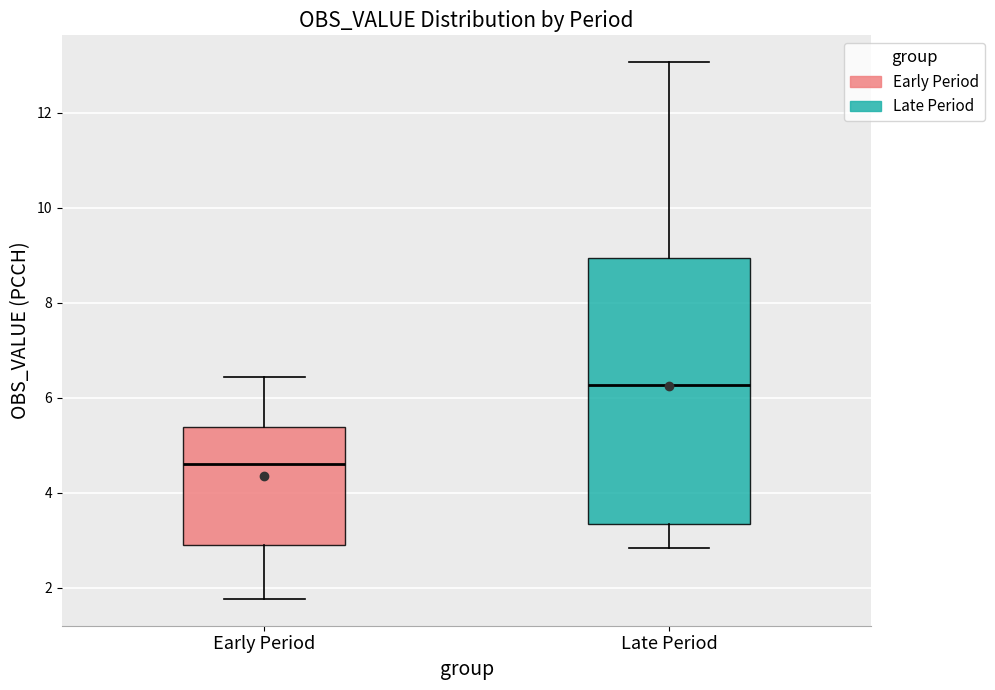

Which box has the lowest median line?

Early Period